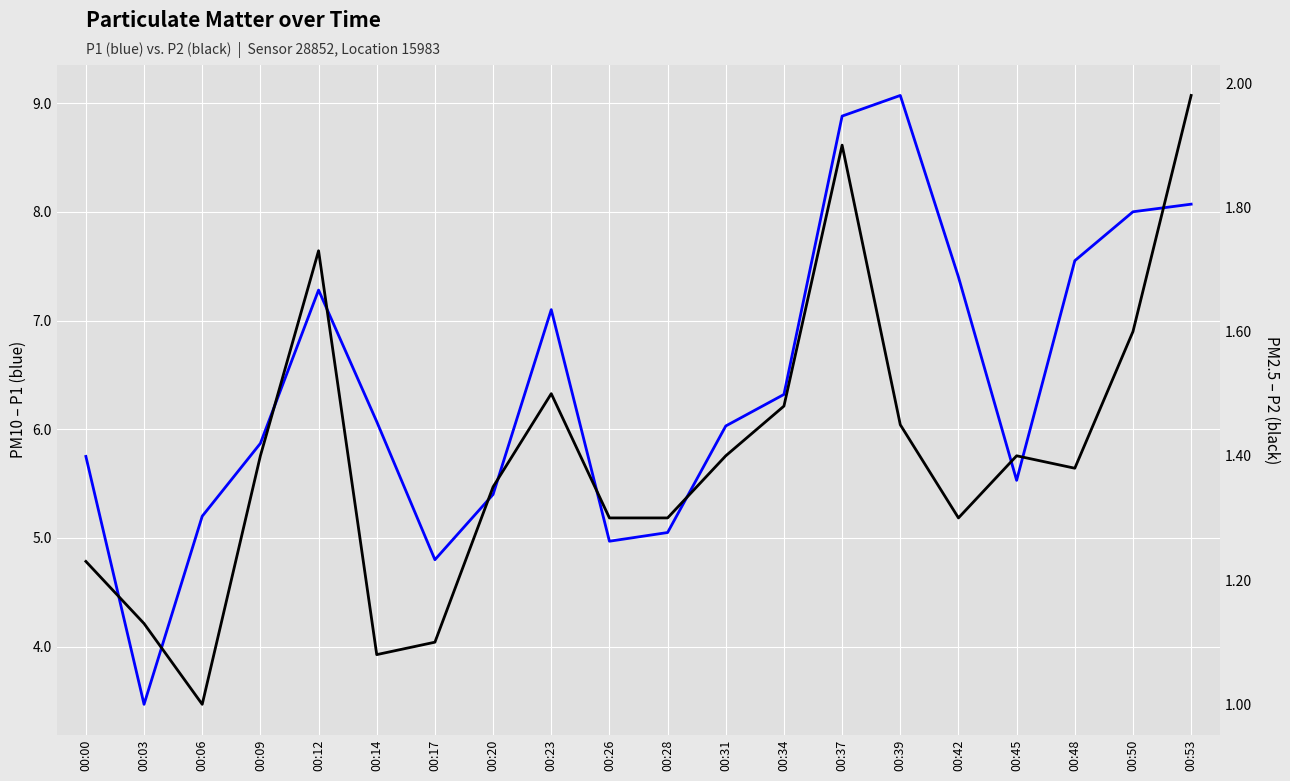

How many data points does each series have?

20